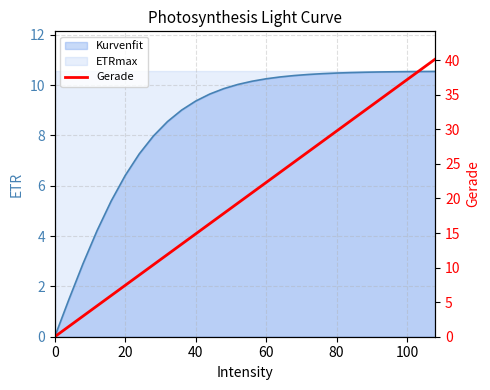

What is the label of the 11th point from the left?

40